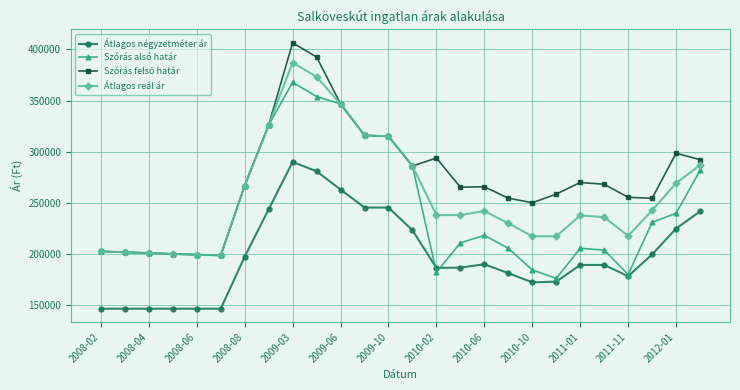

True or false: Átlagos négyzetméter ár and Átlagos reál ár cross at least once.

False